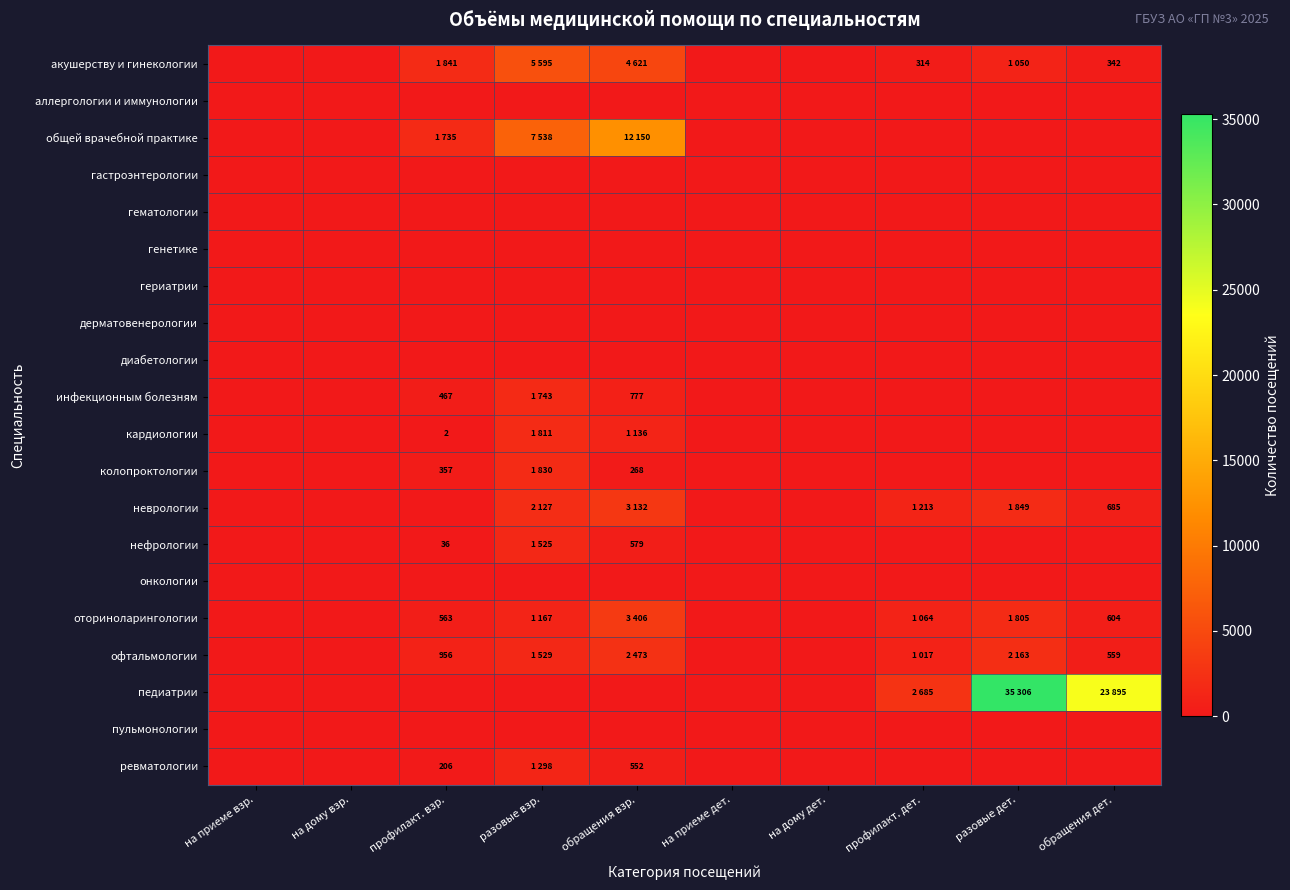

What is the total value across all series at разовые дет.?

42173